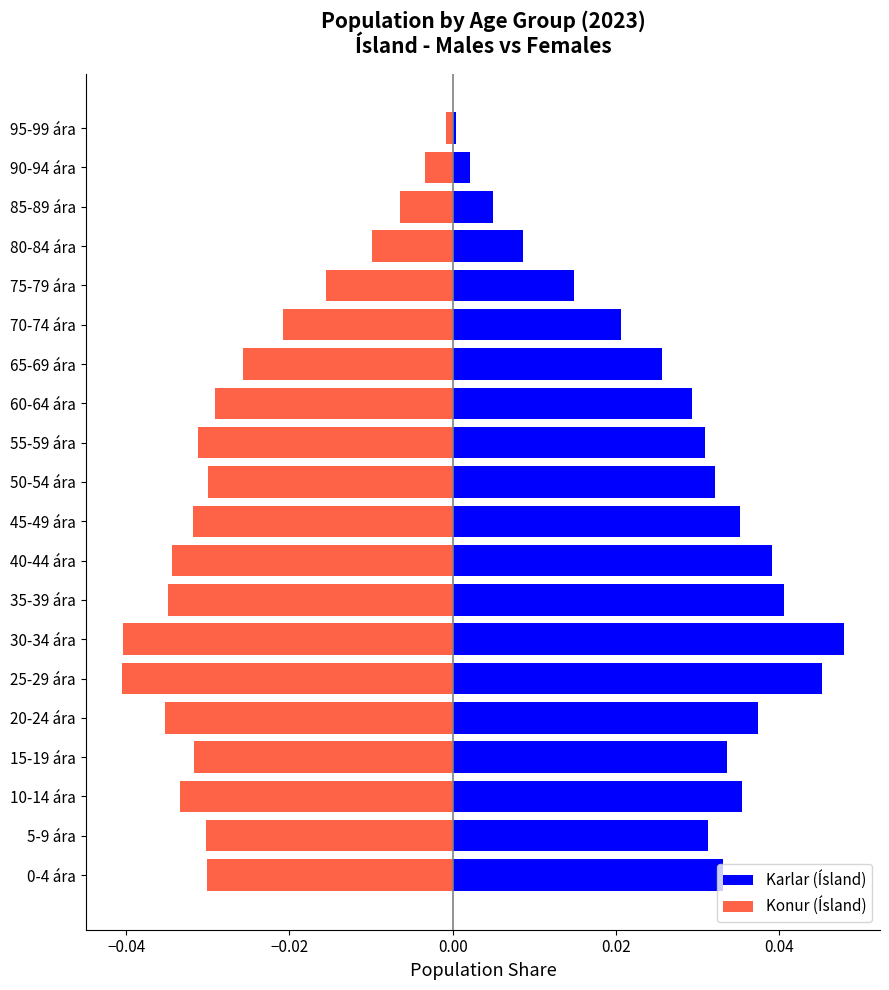

List the series in order of their peak value, lowest first.

Konur (Ísland), Karlar (Ísland)